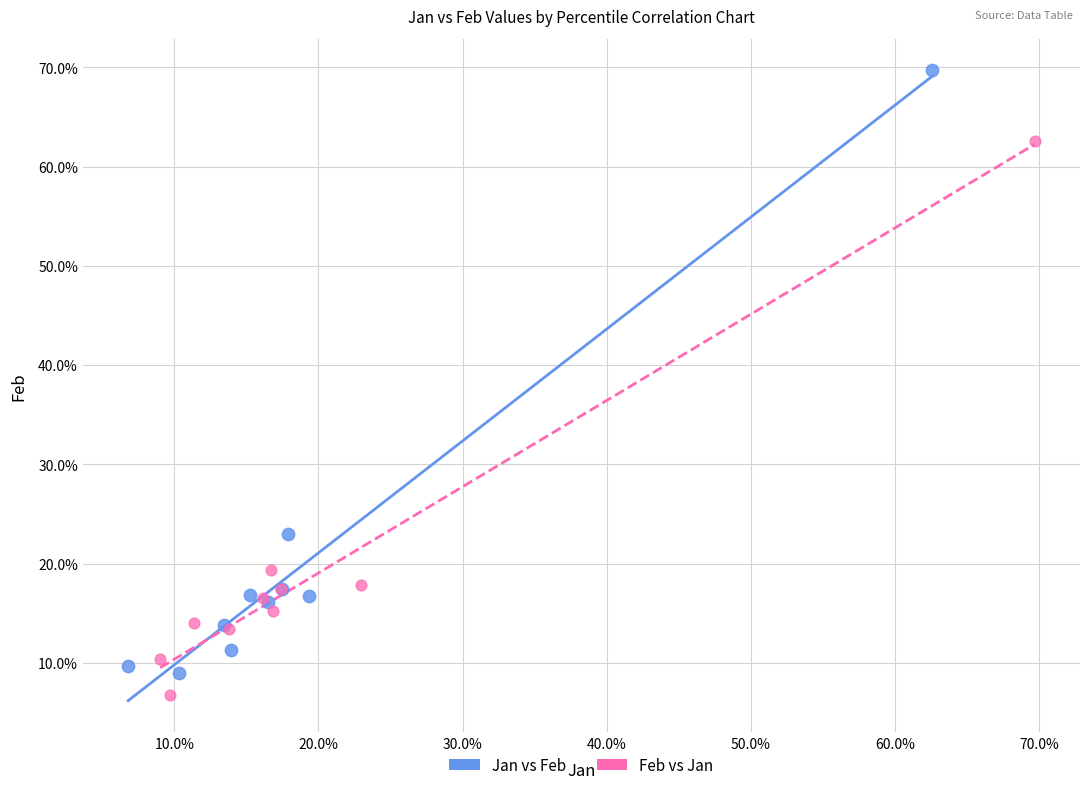

Which series reaches the minimum Y coordinate?

Feb vs Jan